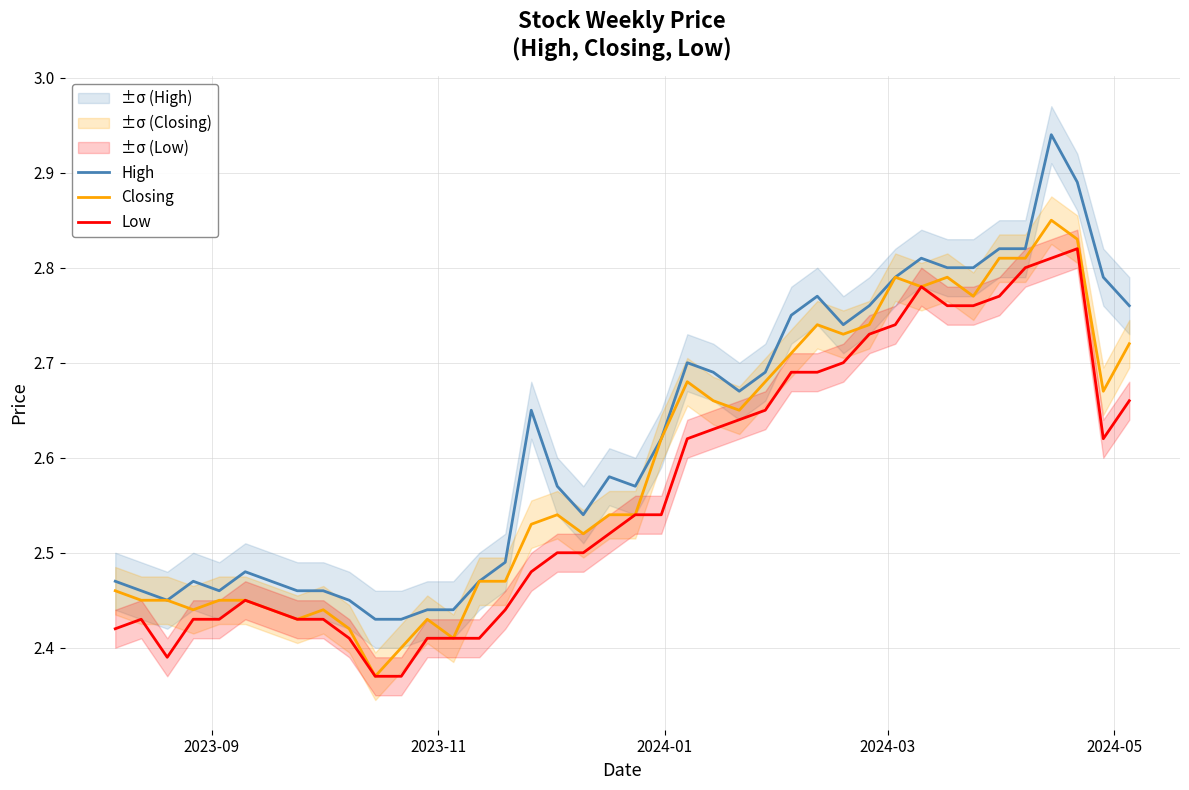

What is the value of the Closing point at the 39th from the left?

2.7